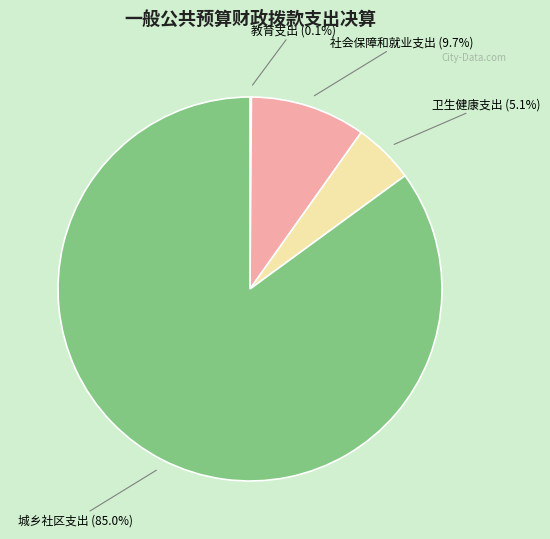

Between 社会保障和就业支出 and 城乡社区支出, which is larger?

城乡社区支出